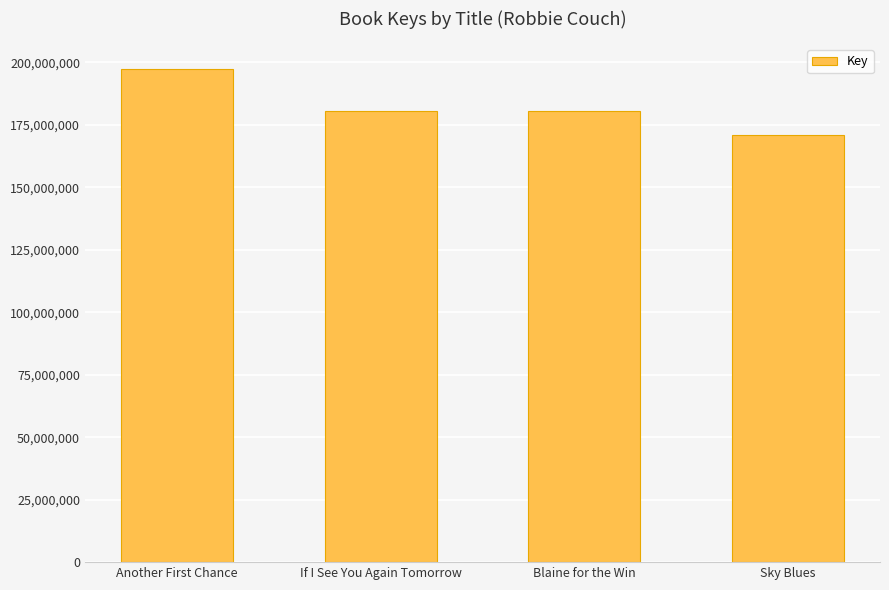

What value does the data have at If I See You Again Tomorrow?

180343337